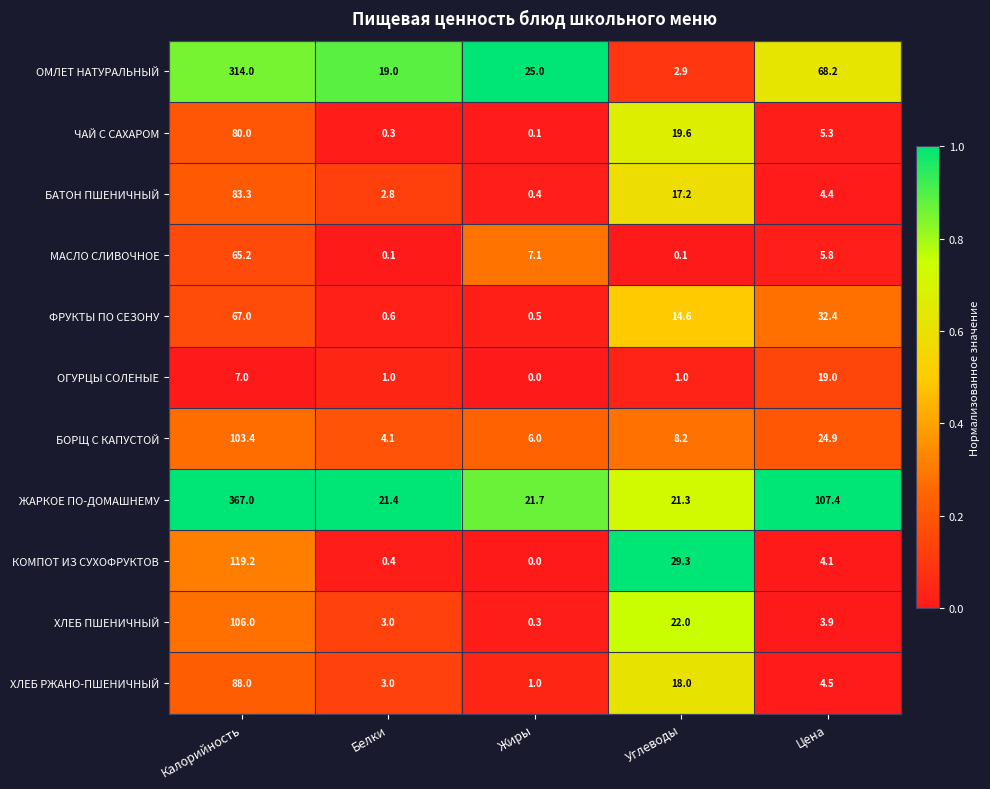

What is the average value of the ХЛЕБ РЖАНО-ПШЕНИЧНЫЙ series?

22.9